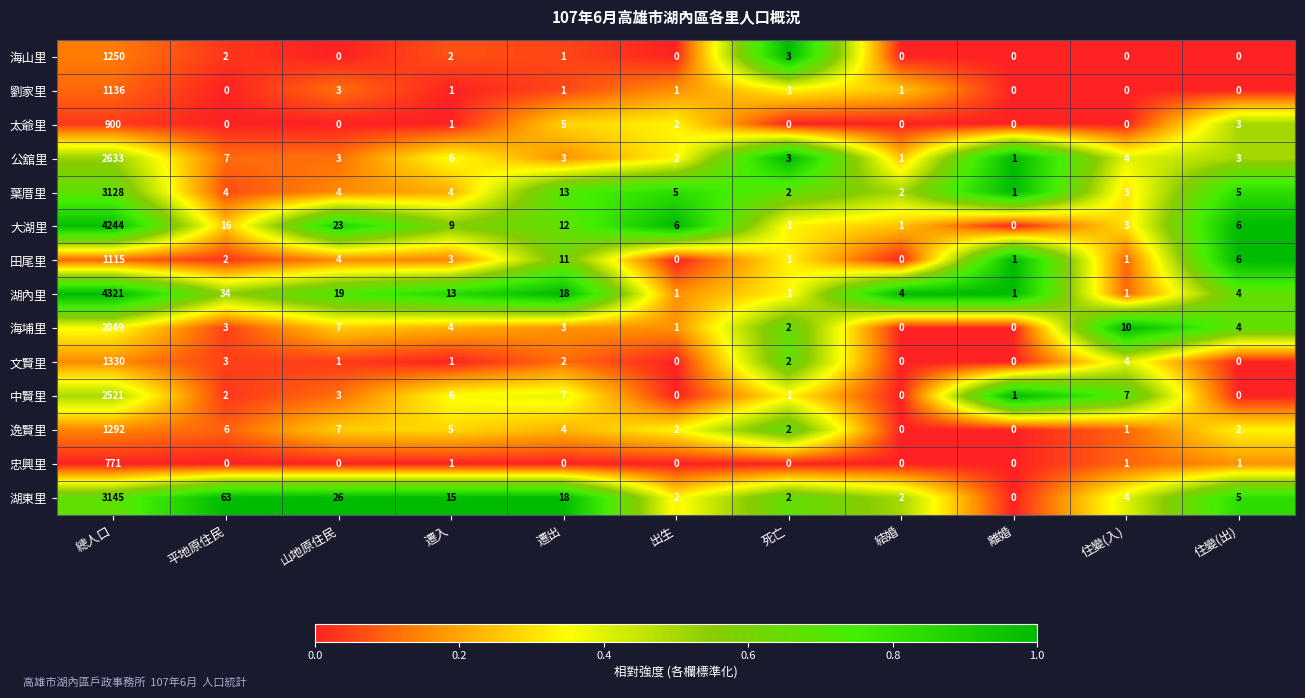

Rank the series by their maximum value, from highest to lowest.

湖內里, 大湖里, 湖東里, 葉厝里, 公舘里, 中賢里, 海埔里, 文賢里, 逸賢里, 海山里, 劉家里, 田尾里, 太爺里, 忠興里